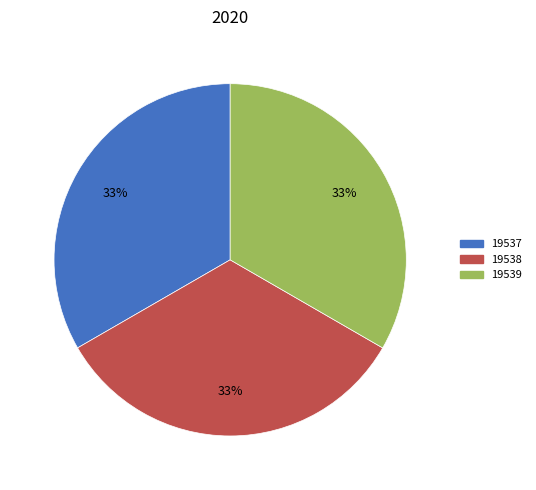

Does 19539 represent more than half of the total?

No